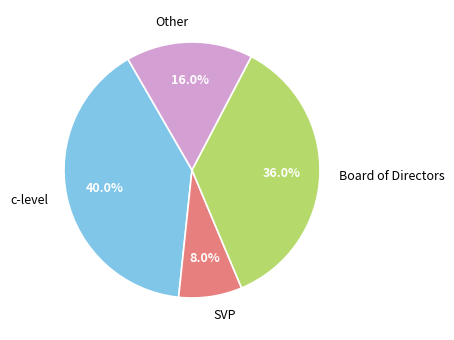

Is there any slice that represents more than half of the pie?

No